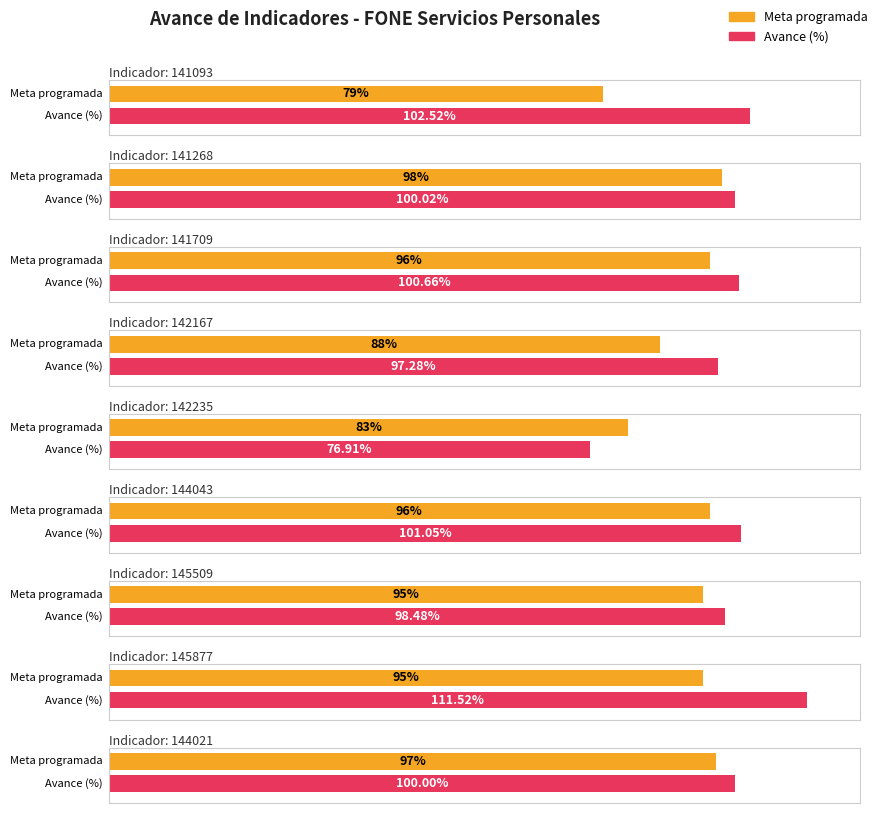

Reading right to left, extract all data points from this chart.

Meta programada: 144021=97.0	145877=95.0	145509=95.0	144043=96.0	142235=83.0	142167=88.0	141709=96.0	141268=98.0	141093=79.0
Avance (%): 144021=100.0	145877=111.5	145509=98.5	144043=101.0	142235=76.9	142167=97.3	141709=100.7	141268=100.0	141093=102.5